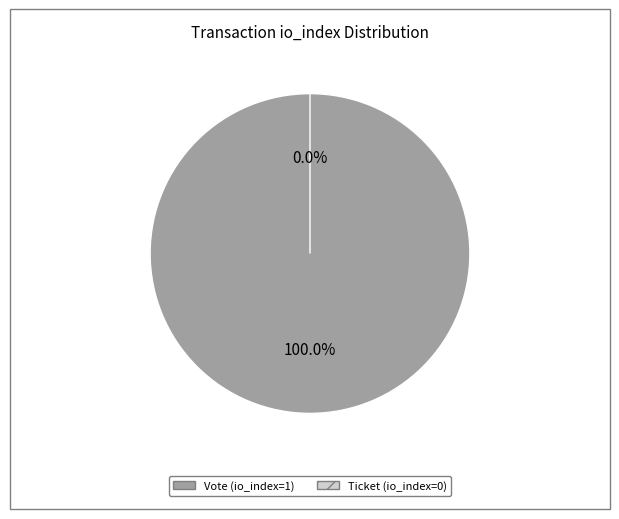

True or false: Ticket (io_index=0) accounts for 1% of the total.

False